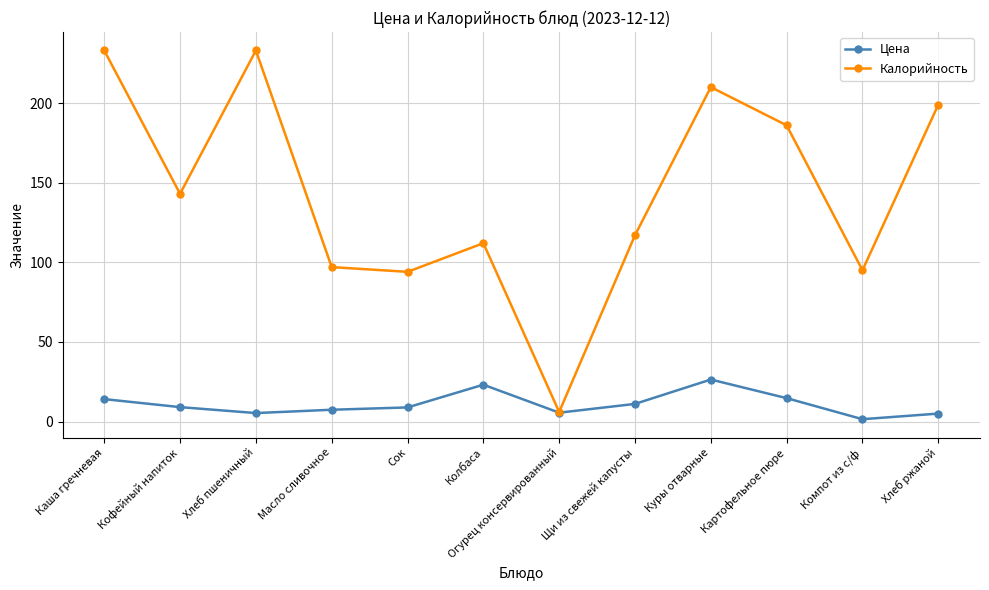

What is the spread (max minus min) of values at Хлеб пшеничный?

227.7